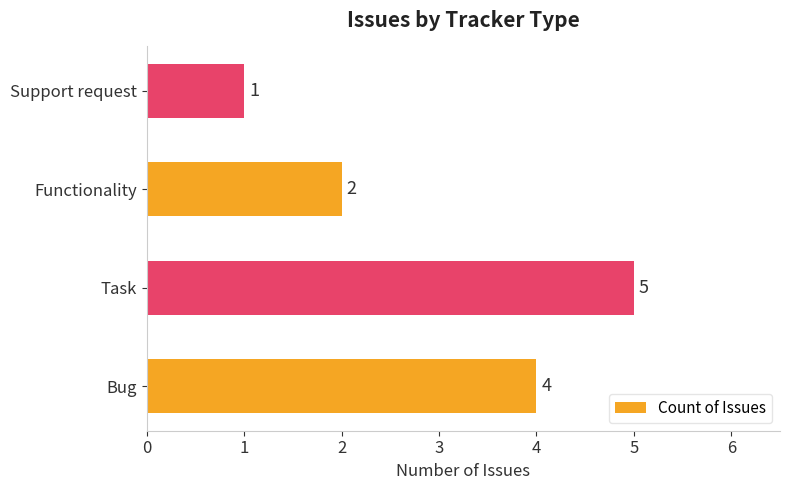

Is it true that the value at Bug is 4?

True